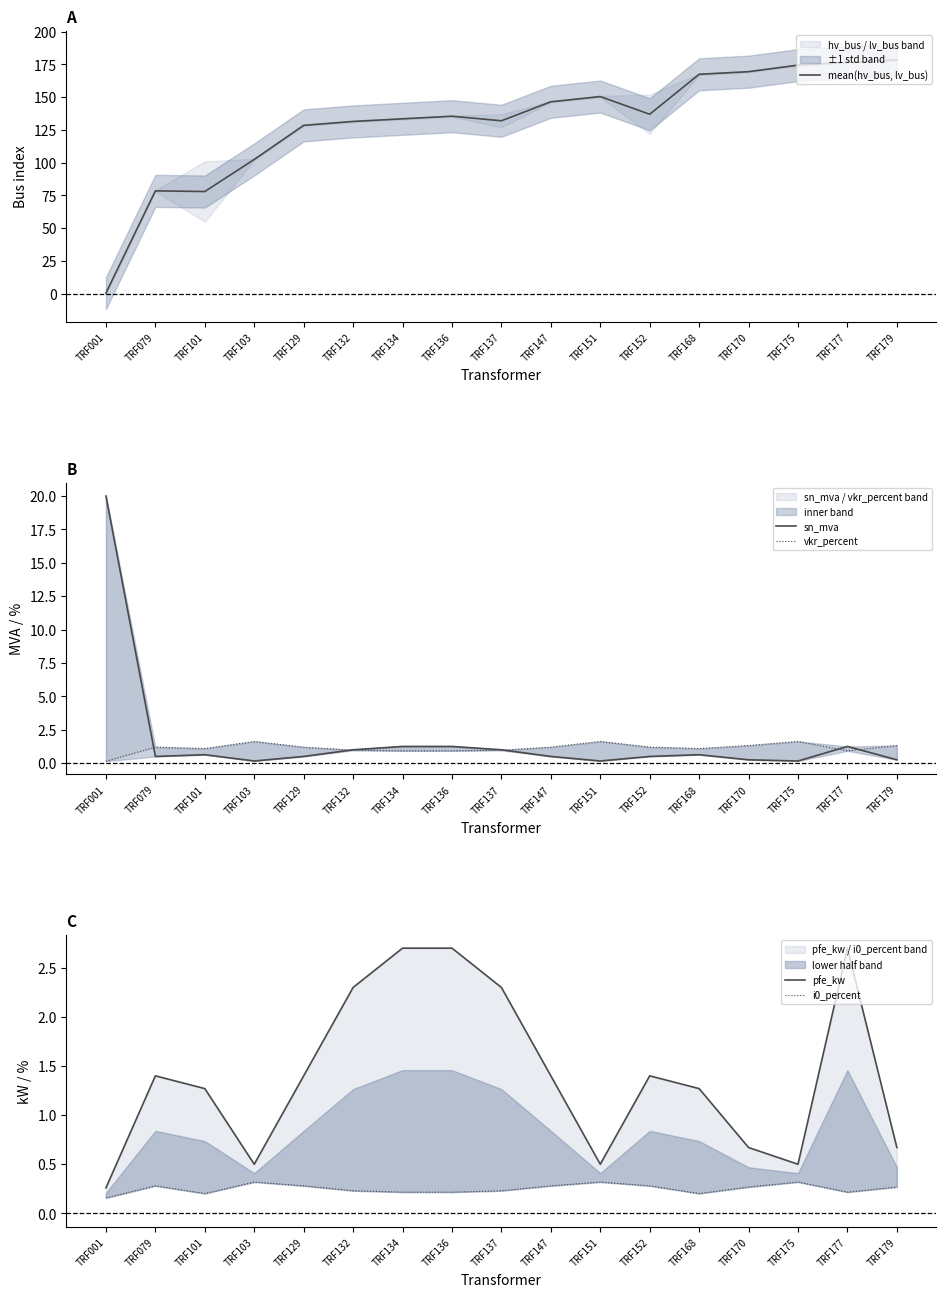

Which category has the highest value in the sn_mva series?

TRF001